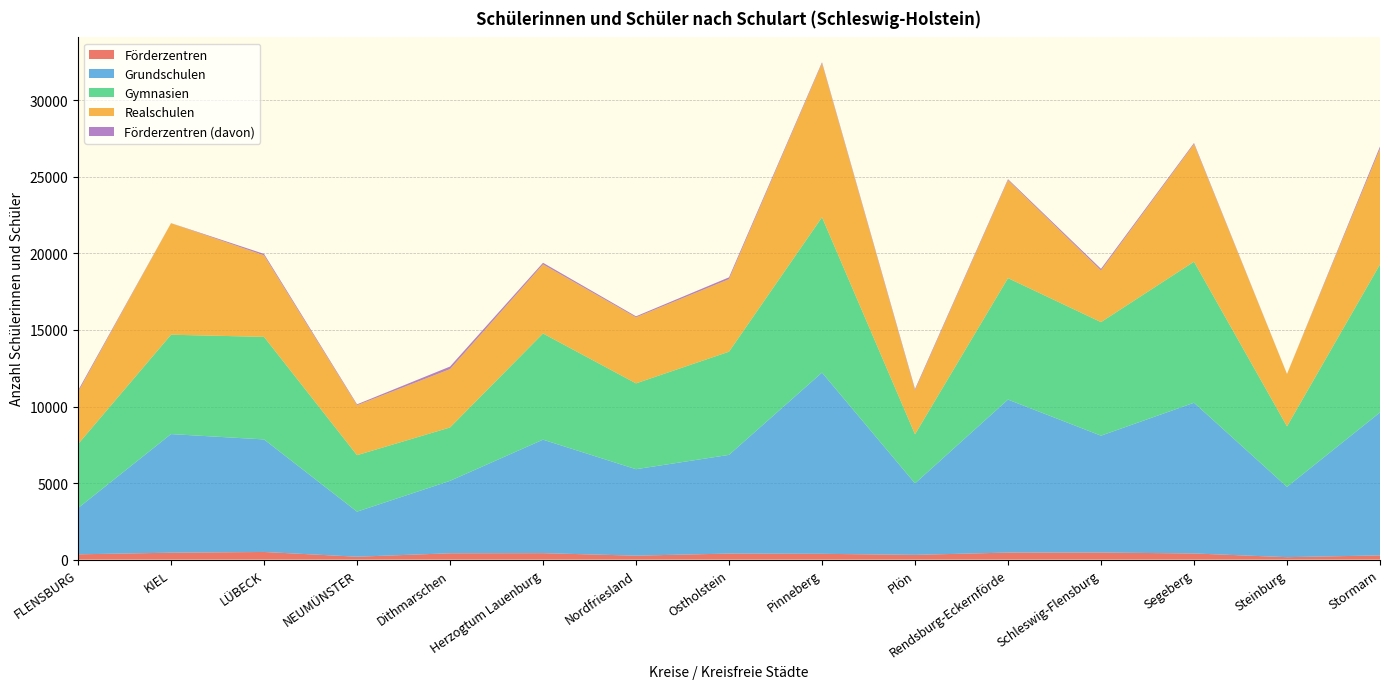

Reading right to left, extract all data points from this chart.

Förderzentren: Stormarn=277	Steinburg=161	Segeberg=403	Schleswig-Flensburg=464	Rendsburg-Eckernförde=461	Plön=311	Pinneberg=380	Ostholstein=396	Nordfriesland=260	Herzogtum Lauenburg=423	Dithmarschen=415	NEUMÜNSTER=191	LÜBECK=501	KIEL=453	FLENSBURG=347
Grundschulen: Stormarn=9336	Steinburg=4591	Segeberg=9845	Schleswig-Flensburg=7633	Rendsburg-Eckernförde=9993	Plön=4668	Pinneberg=11837	Ostholstein=6447	Nordfriesland=5647	Herzogtum Lauenburg=7413	Dithmarschen=4731	NEUMÜNSTER=2943	LÜBECK=7351	KIEL=7747	FLENSBURG=3017
Gymnasien: Stormarn=9671	Steinburg=3955	Segeberg=9213	Schleswig-Flensburg=7418	Rendsburg-Eckernförde=7935	Plön=3210	Pinneberg=10149	Ostholstein=6741	Nordfriesland=5607	Herzogtum Lauenburg=6937	Dithmarschen=3487	NEUMÜNSTER=3690	LÜBECK=6700	KIEL=6491	FLENSBURG=4179
Realschulen: Stormarn=7560	Steinburg=3413	Segeberg=7685	Schleswig-Flensburg=3377	Rendsburg-Eckernförde=6399	Plön=2874	Pinneberg=10052	Ostholstein=4738	Nordfriesland=4315	Herzogtum Lauenburg=4515	Dithmarschen=3811	NEUMÜNSTER=3262	LÜBECK=5326	KIEL=7281	FLENSBURG=3396
Förderzentren (davon): Stormarn=142	Steinburg=9	Segeberg=68	Schleswig-Flensburg=103	Rendsburg-Eckernförde=64	Plön=79	Pinneberg=70	Ostholstein=119	Nordfriesland=66	Herzogtum Lauenburg=104	Dithmarschen=168	NEUMÜNSTER=59	LÜBECK=94	KIEL=8	FLENSBURG=104